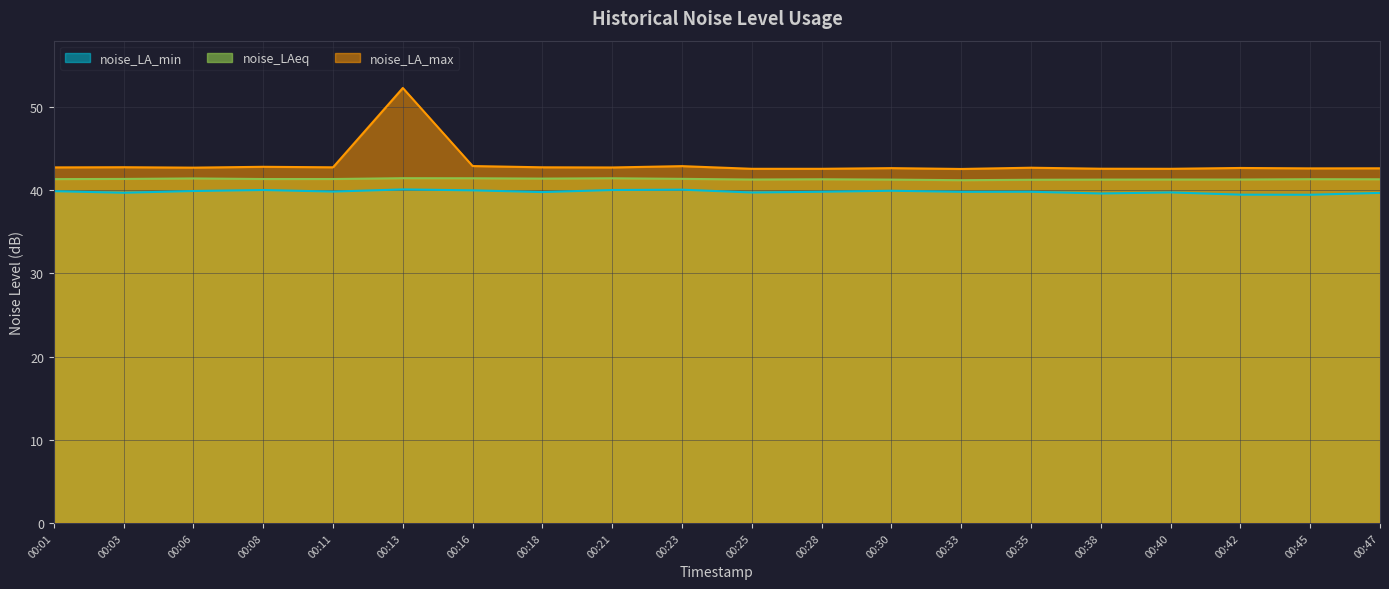

Rank the series by their average value, from lowest to highest.

noise_LA_min, noise_LAeq, noise_LA_max